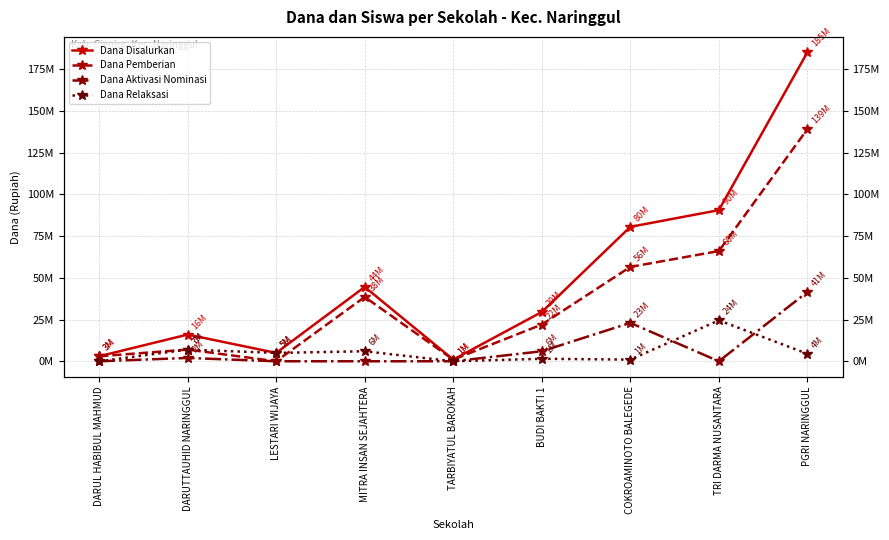

List the labels in order of Dana Relaksasi value, largest first.

TRI DARMA NUSANTARA, DARUTTAUHID NARINGGUL, MITRA INSAN SEJAHTERA, LESTARI WIJAYA, PGRI NARINGGUL, BUDI BAKTI 1, COKROAMINOTO BALEGEDE, DARUL HABIBUL MAHMUD, TARBIYATUL BAROKAH